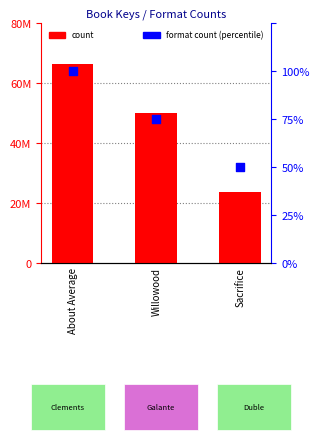

At how many categories does at least one series exceed 51635896?

1